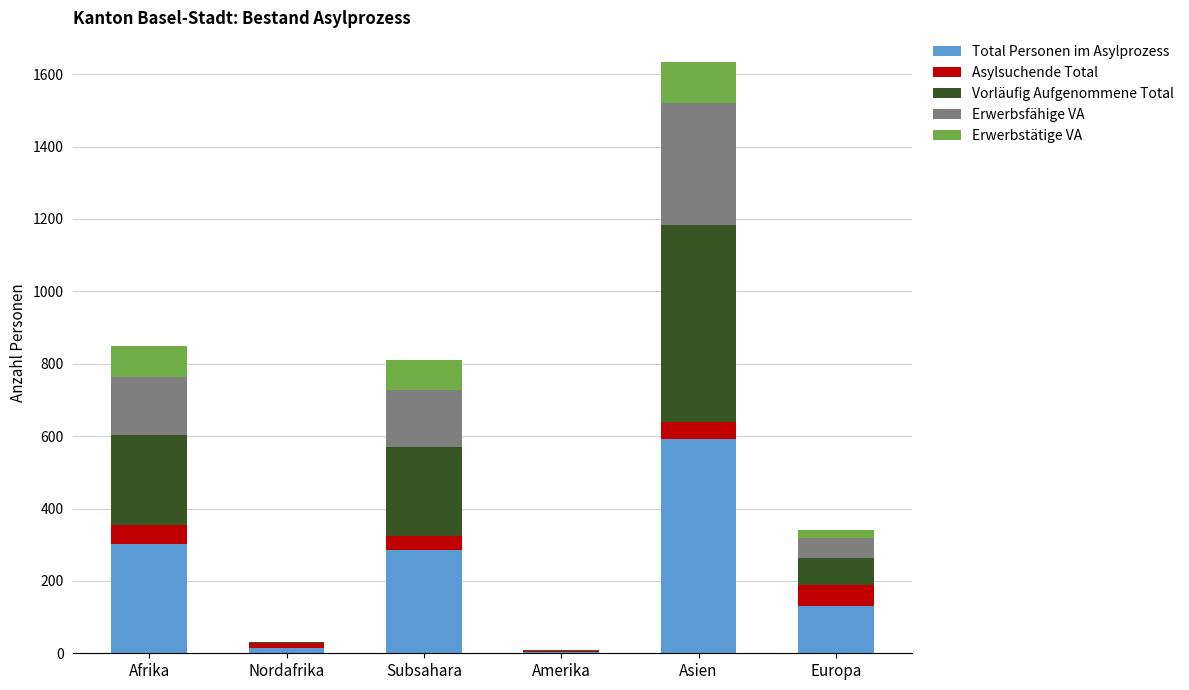

True or false: Total Personen im Asylprozess has a value of 474 at Afrika.

False